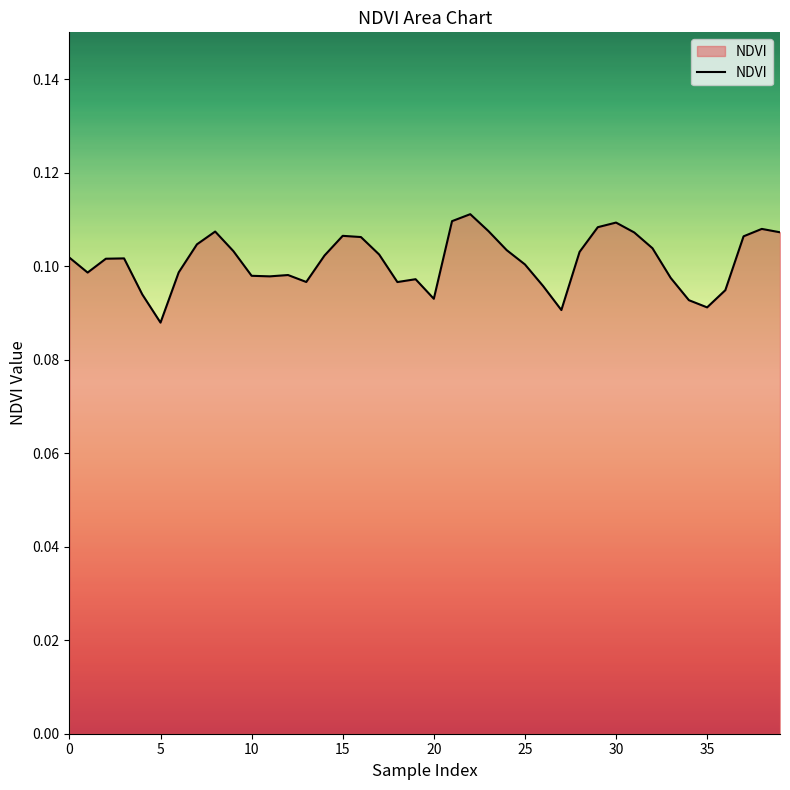

True or false: the data has more than 2 interior local peaks.

True